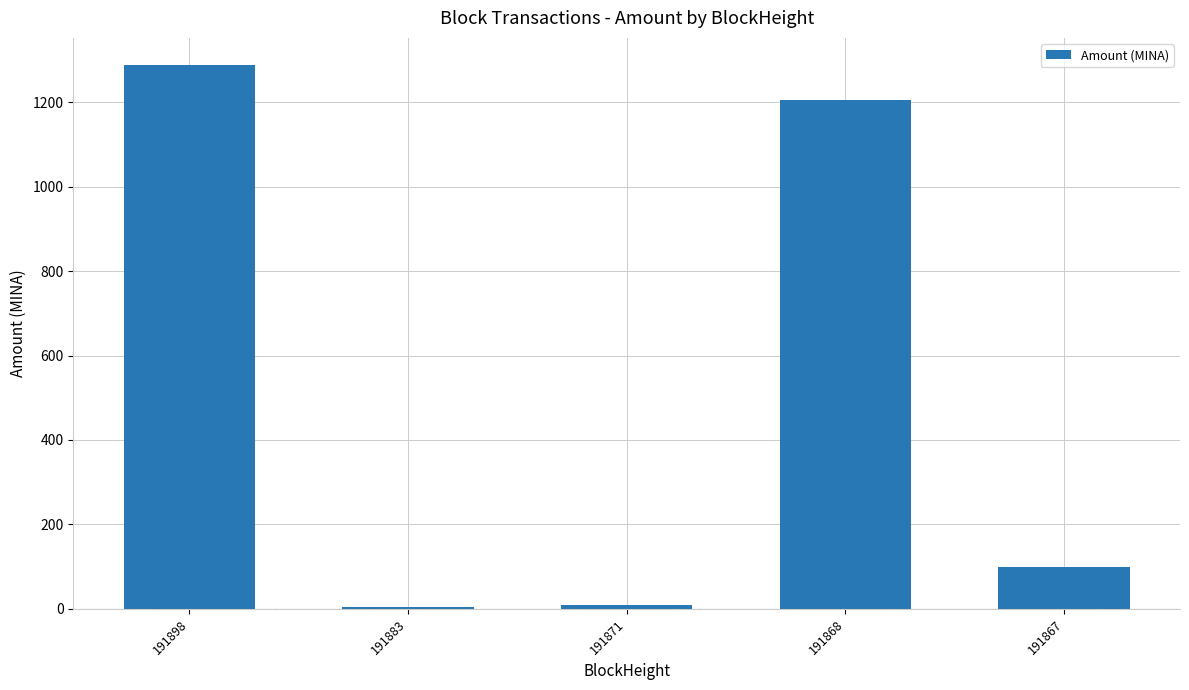

What is the value of the 4th bar from the left?

1203.8